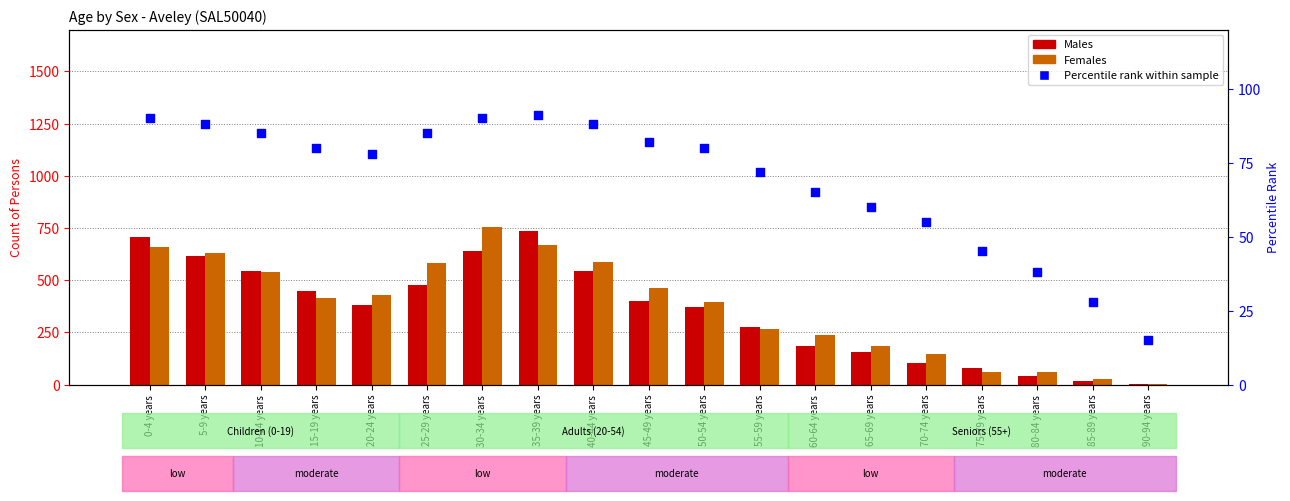

Which series contains the highest Y value?

Females